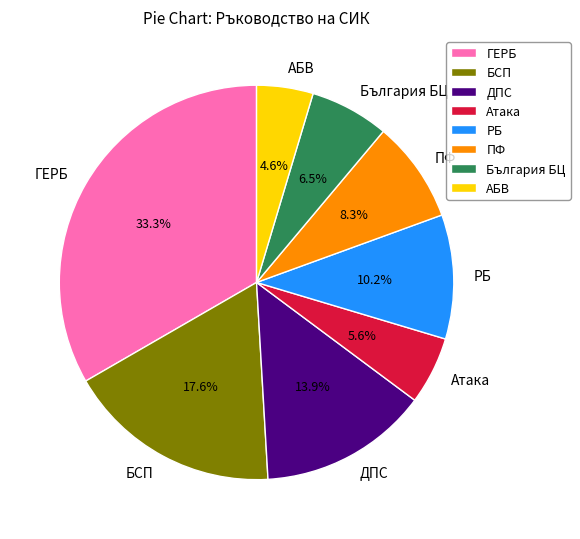

To the nearest percent, what is the combined percentage of РБ and ГЕРБ?

44%